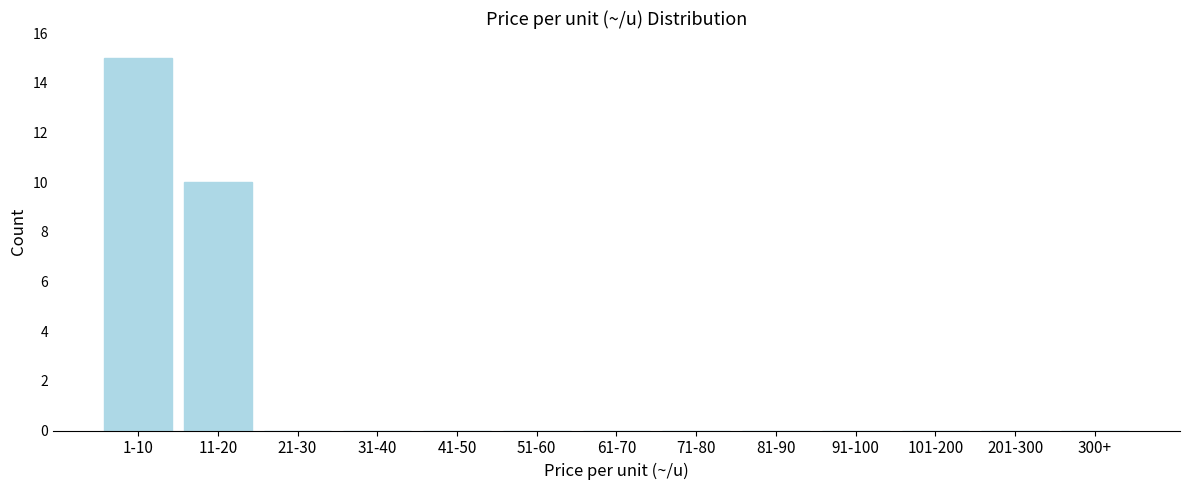

Reading right to left, what are all the values shown in this chart?

300+=0	201-300=0	101-200=0	91-100=0	81-90=0	71-80=0	61-70=0	51-60=0	41-50=0	31-40=0	21-30=0	11-20=10	1-10=15